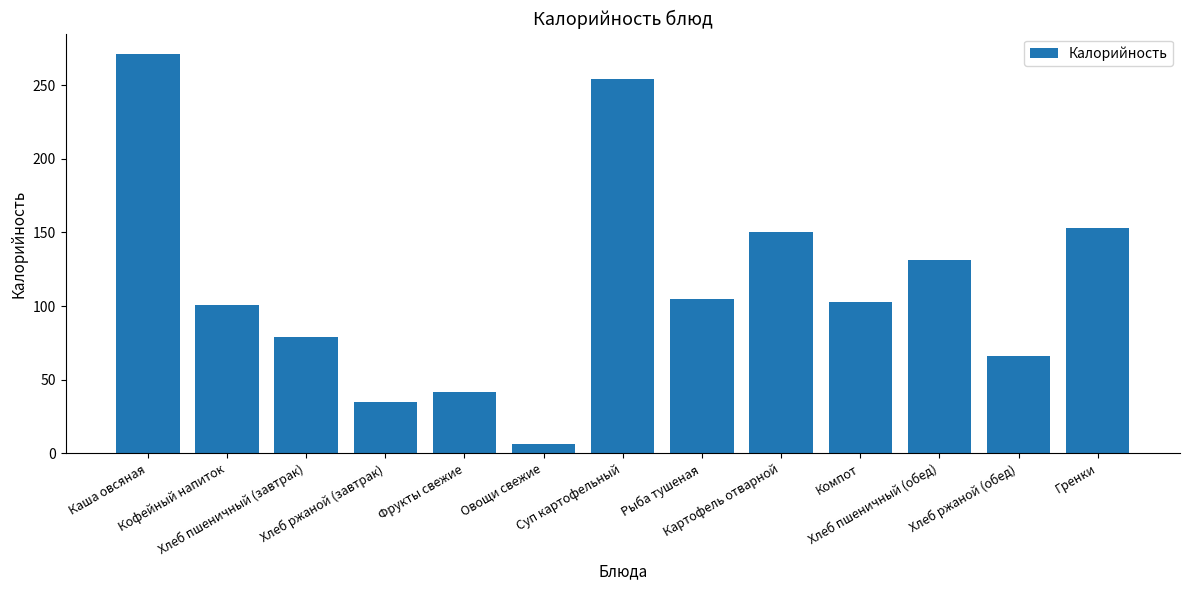

Reading right to left, list all the values displayed in this chart.

153.2	66.0	131.6	102.6	150.0	105.0	254.0	6.6	41.4	34.8	79.0	100.6	271.4